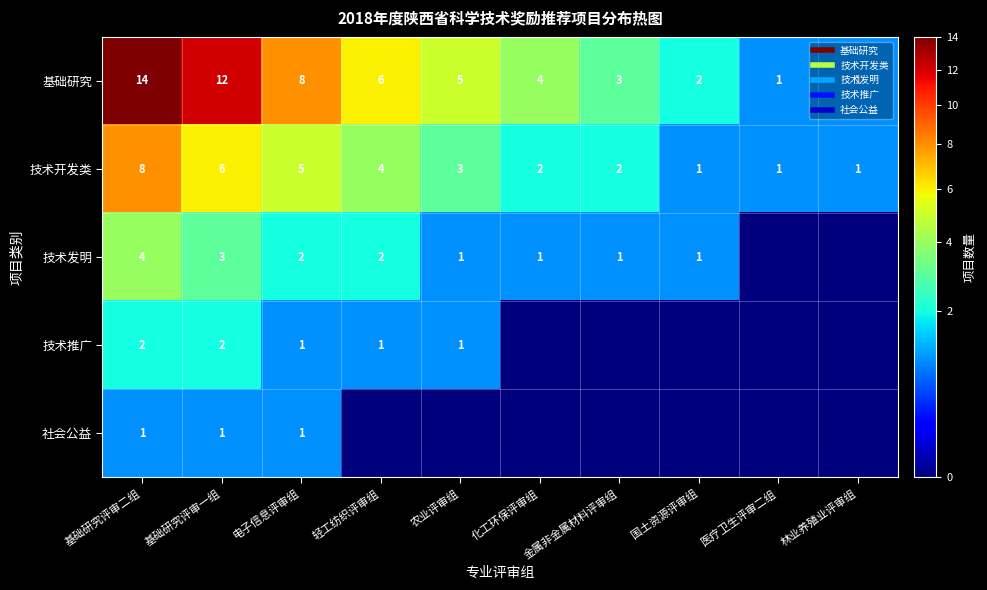

Is it true that 社会公益 equals 0 at 国土资源评审组?

True